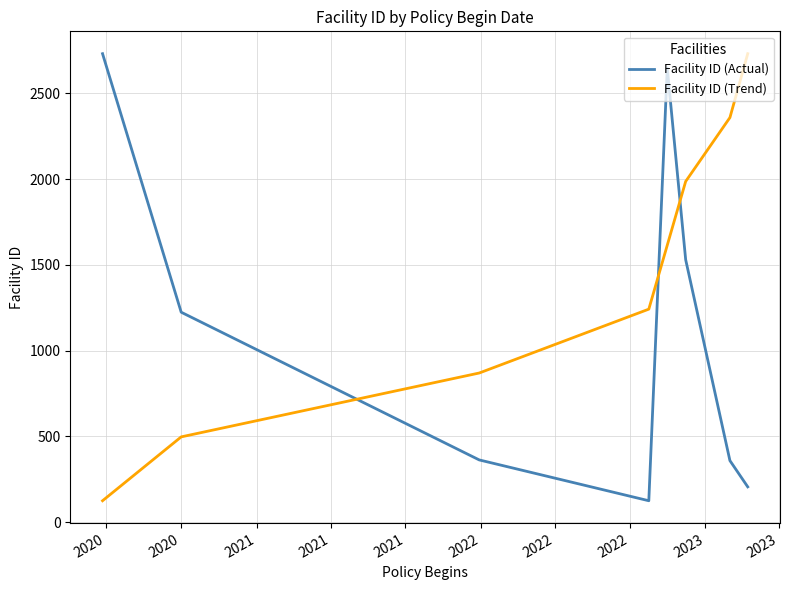

Which series ends up on top after the final intersection of Facility ID (Trend) and Facility ID (Actual)?

Facility ID (Trend)